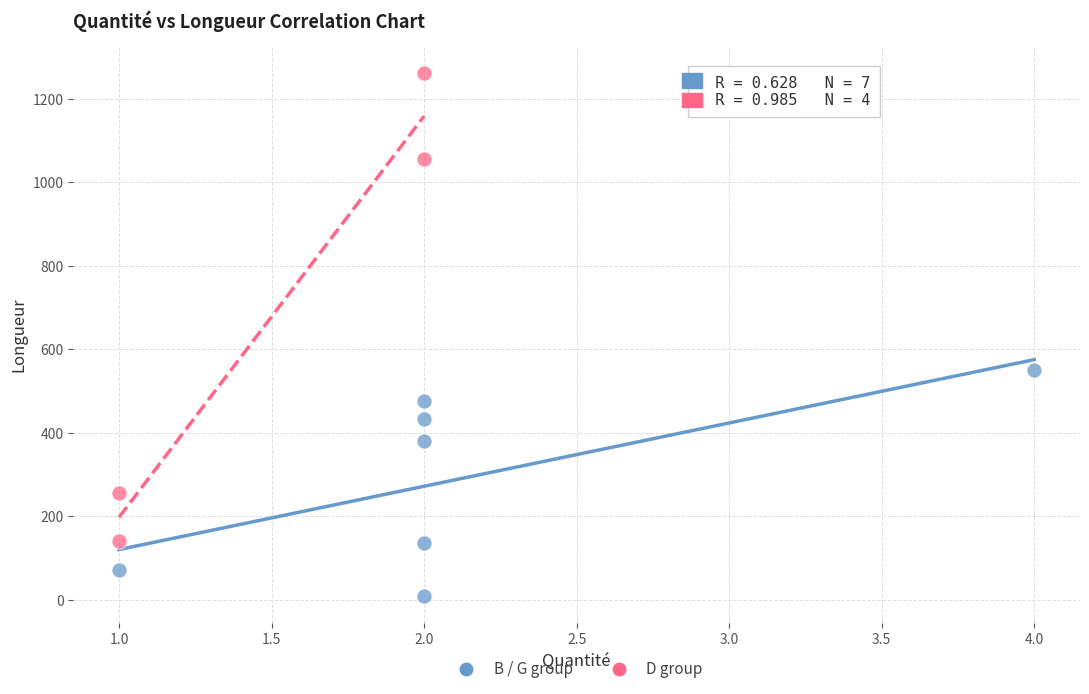

Which series reaches the minimum Y coordinate?

B / G group